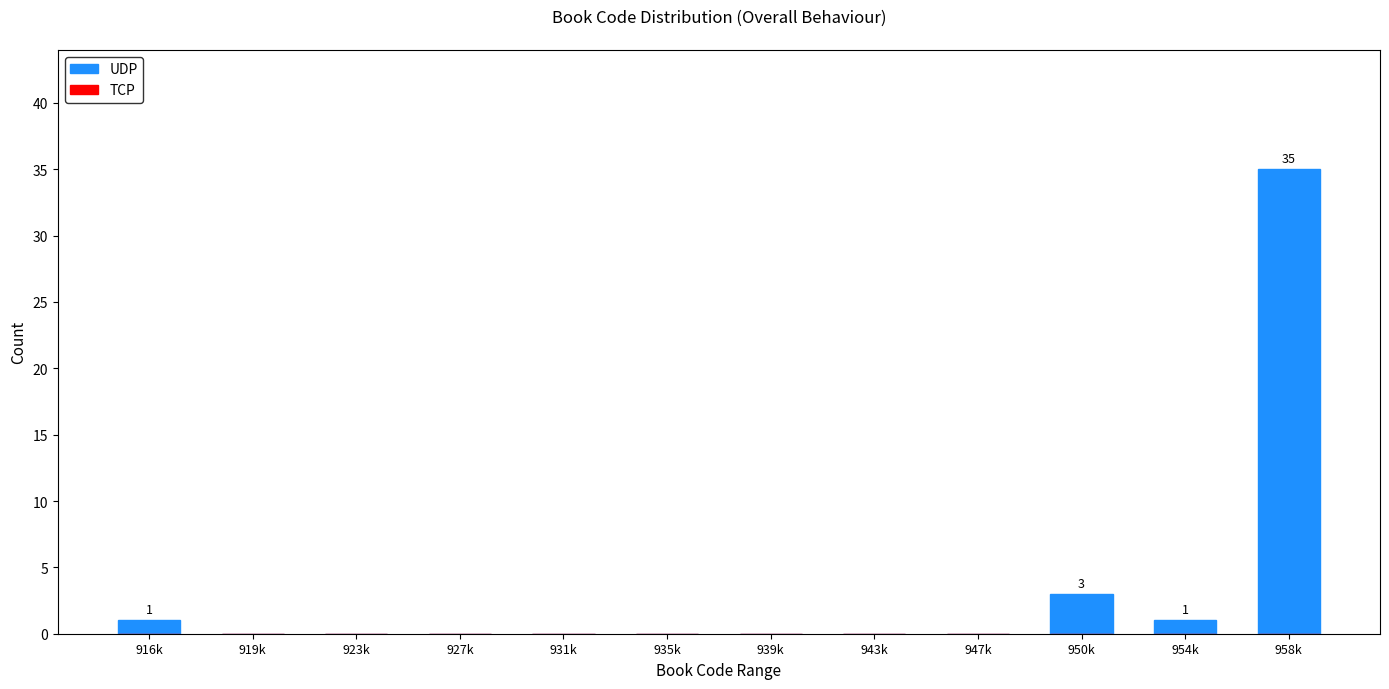

Reading left to right, transcribe all the data shown in this chart.

916k=1	919k=0	923k=0	927k=0	931k=0	935k=0	939k=0	943k=0	947k=0	950k=3	954k=1	958k=35